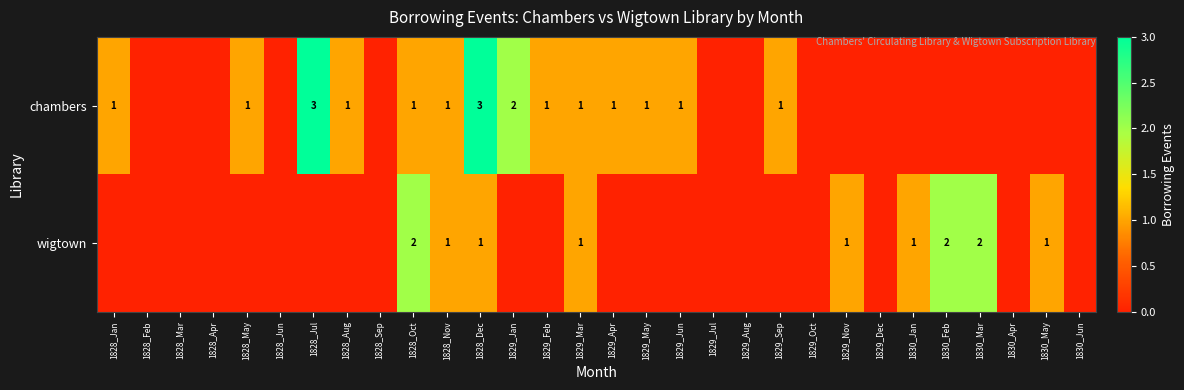

At 1828_Oct, list the series in order from largest to smallest.

wigtown, chambers